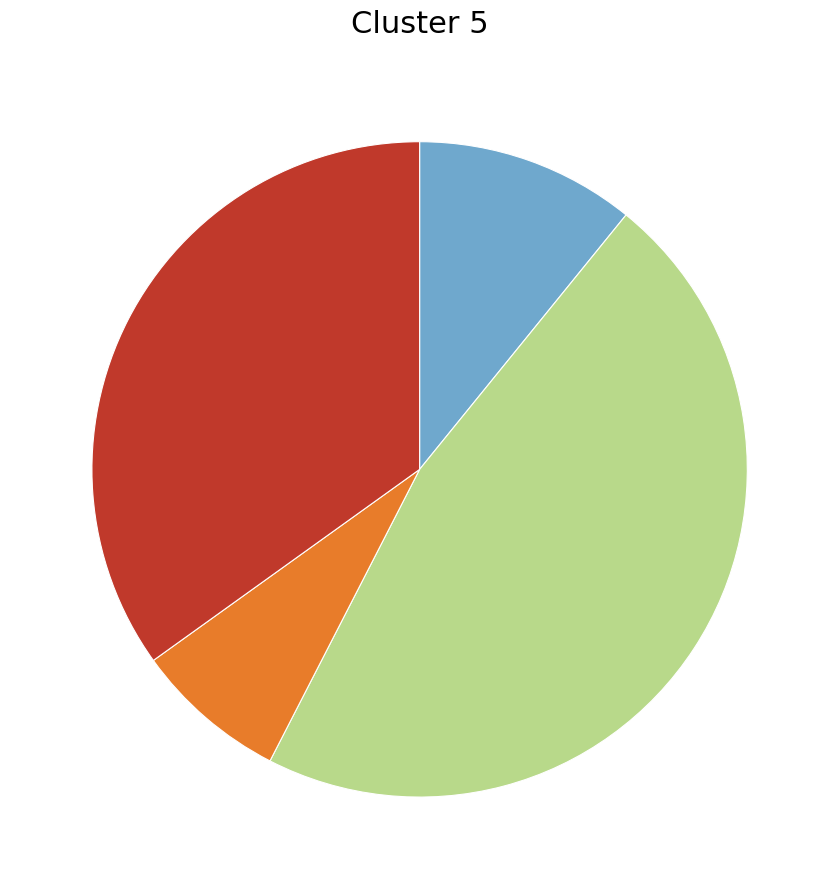

Is there a majority slice in this chart?

No